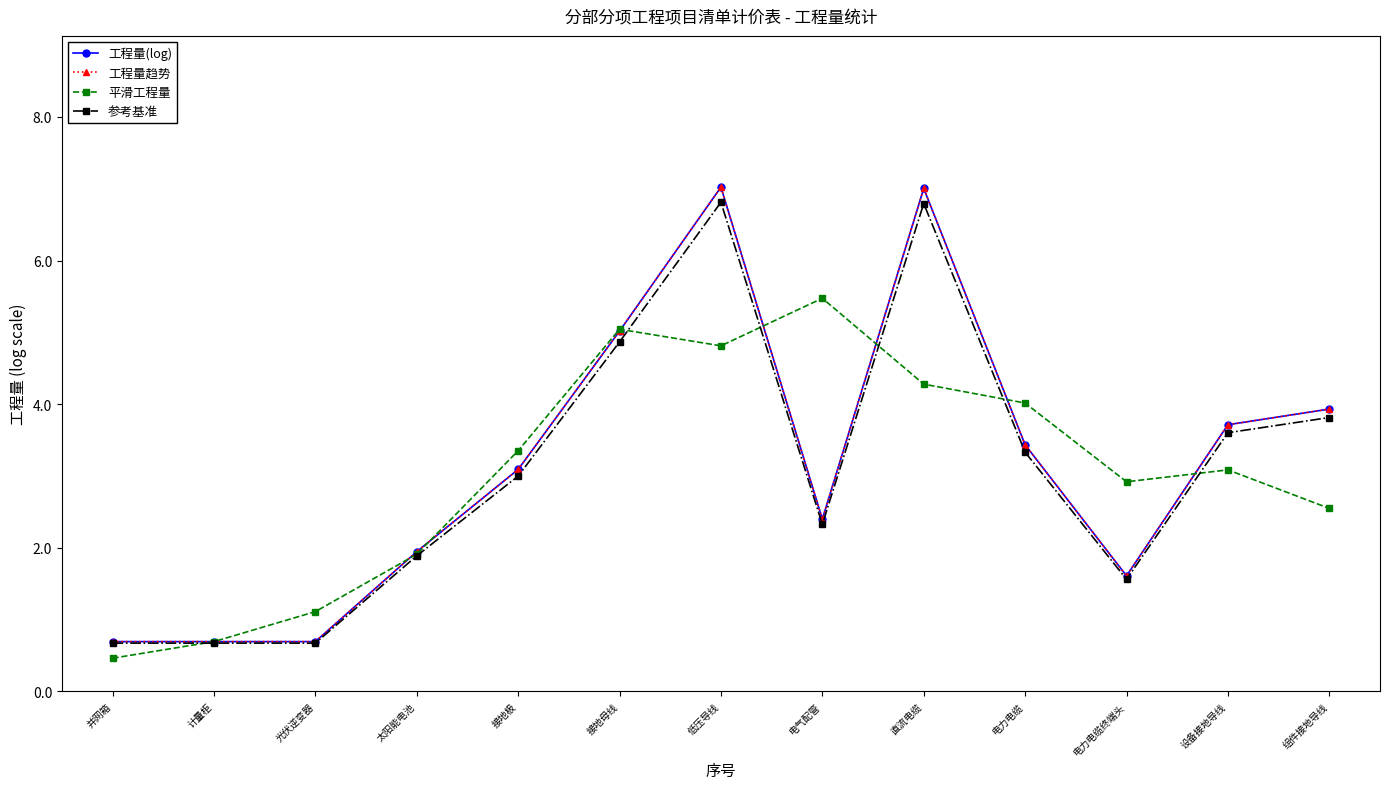

What is the difference between the maximum and second lowest values in the 工程量趋势 series?

6.3